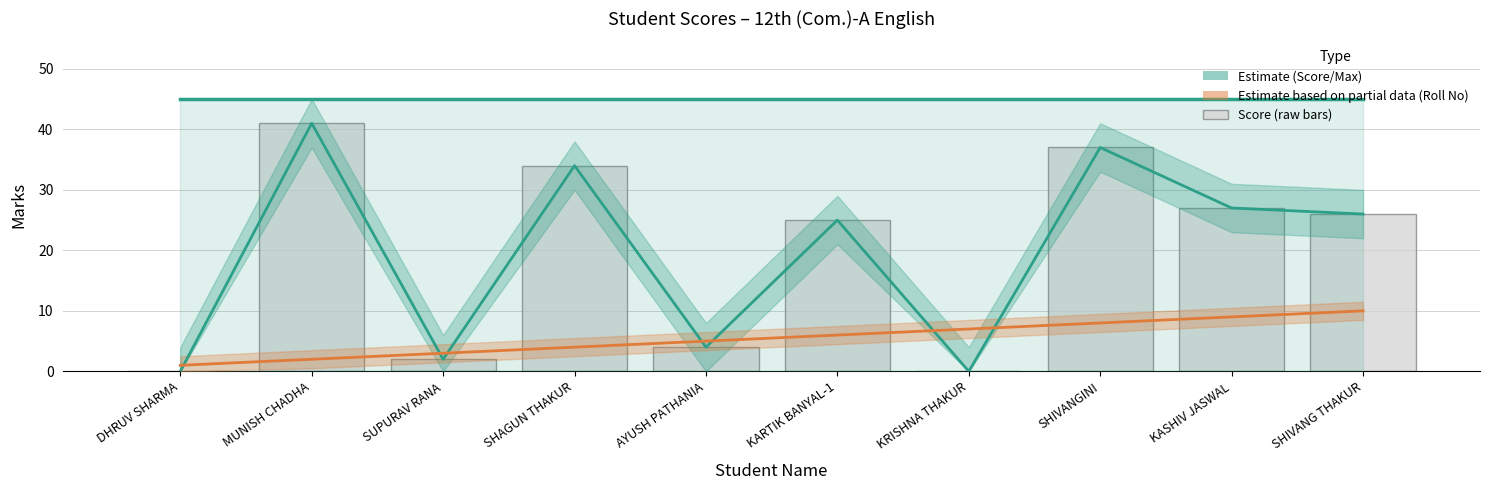

What is the highest value of the Roll No (partial) series?

10